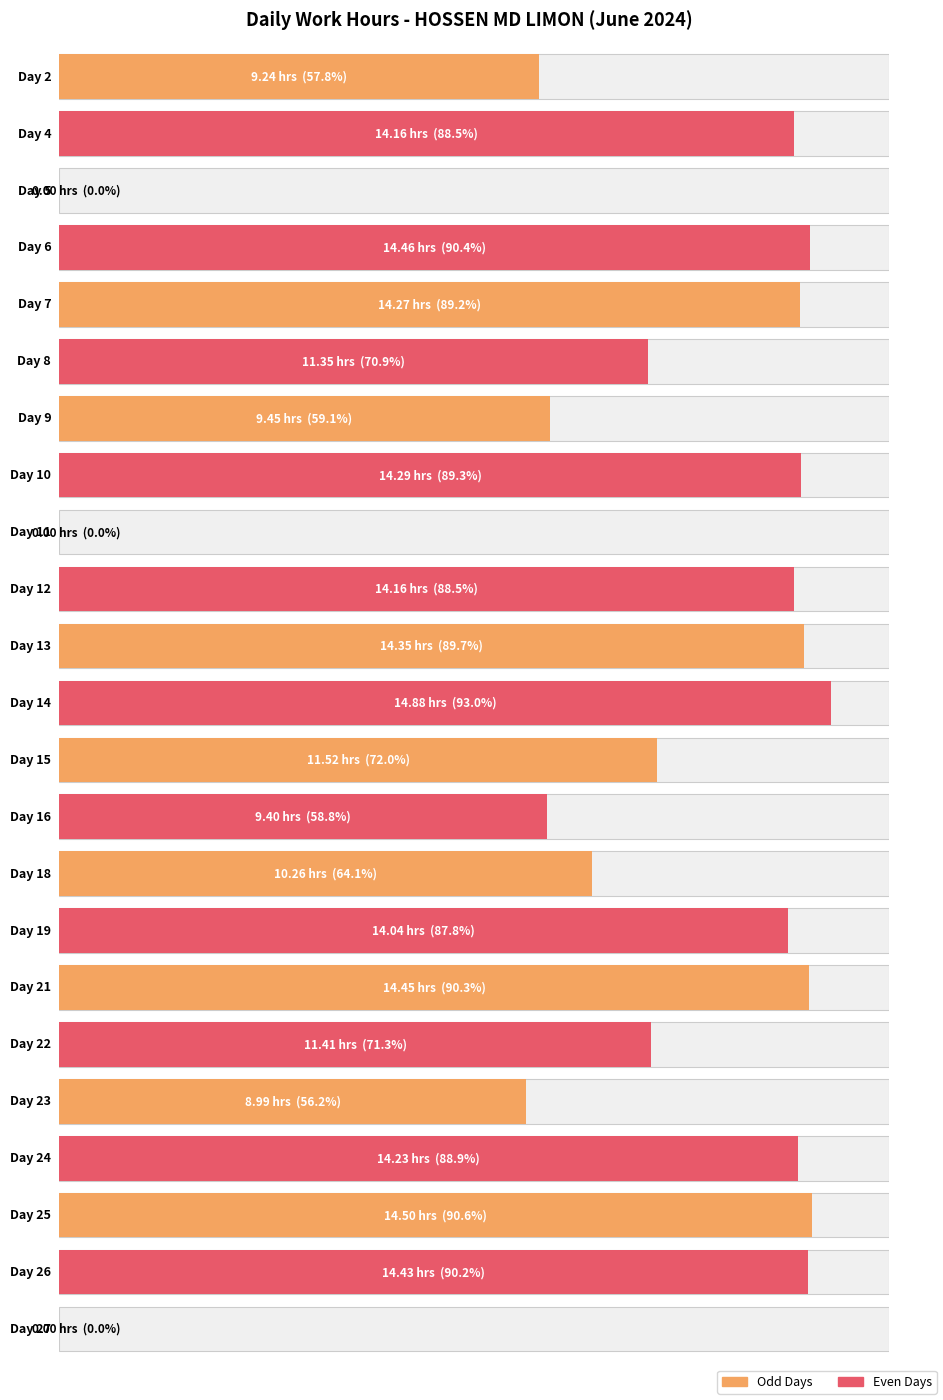

Which has a higher value, 9 or 16?

9